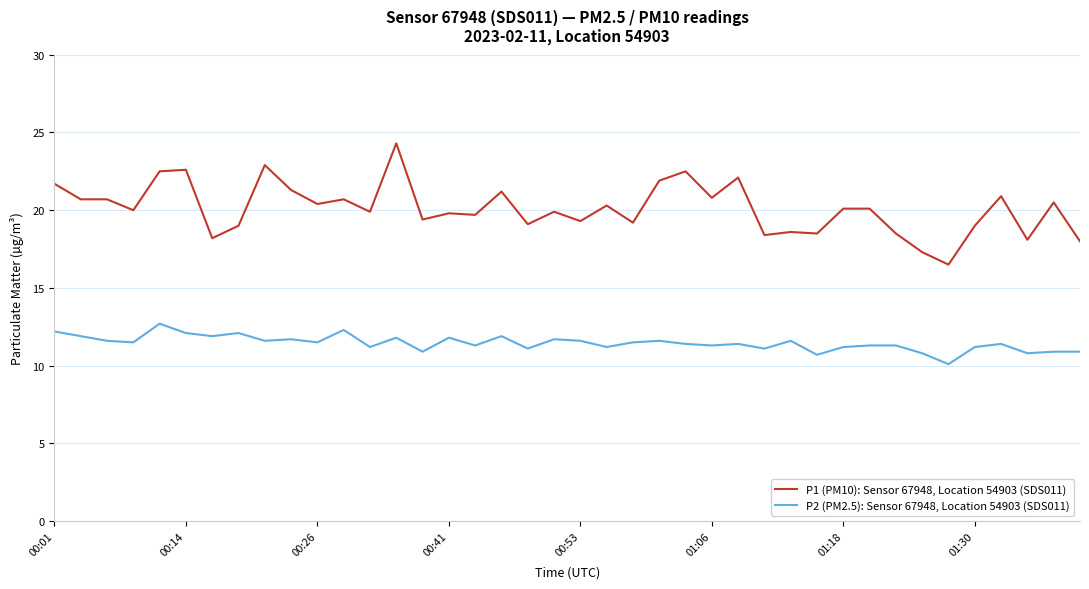

What is the difference between the maximum and minimum values in the P1 (PM10): Sensor 67948, Location 54903 (SDS011) series?

7.8